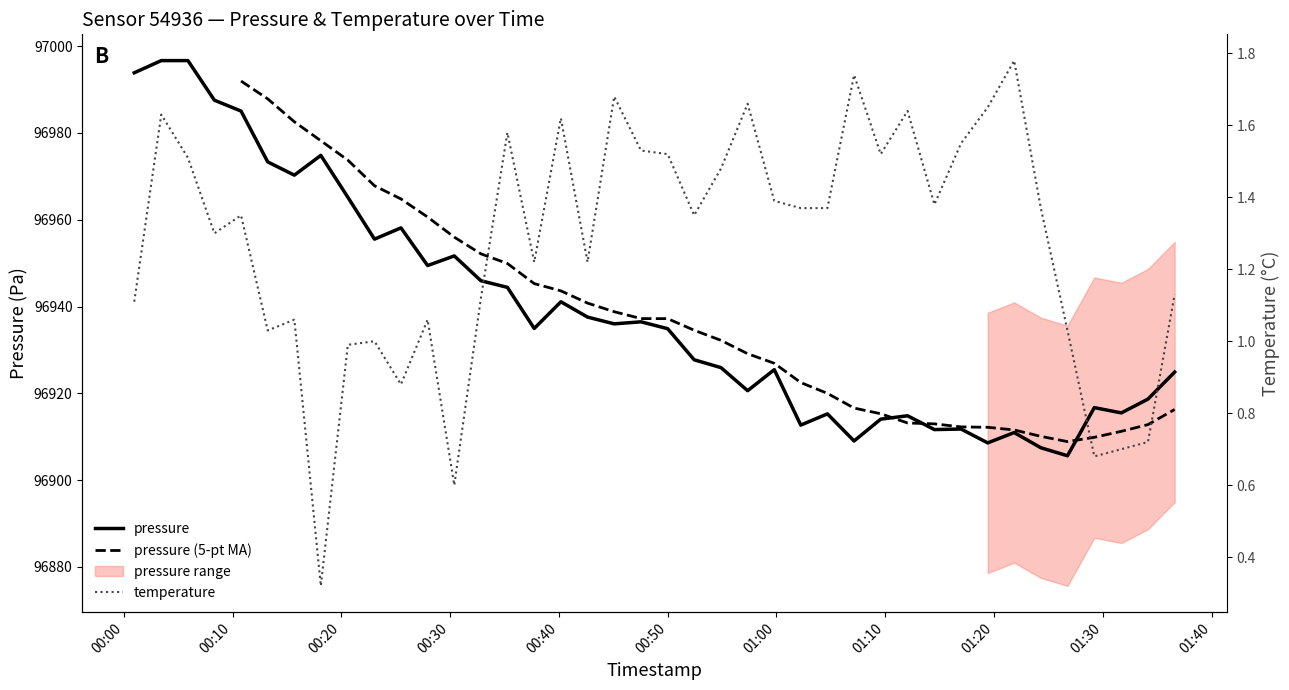

What is the value of the temperature point at the 40th from the left?

1.1